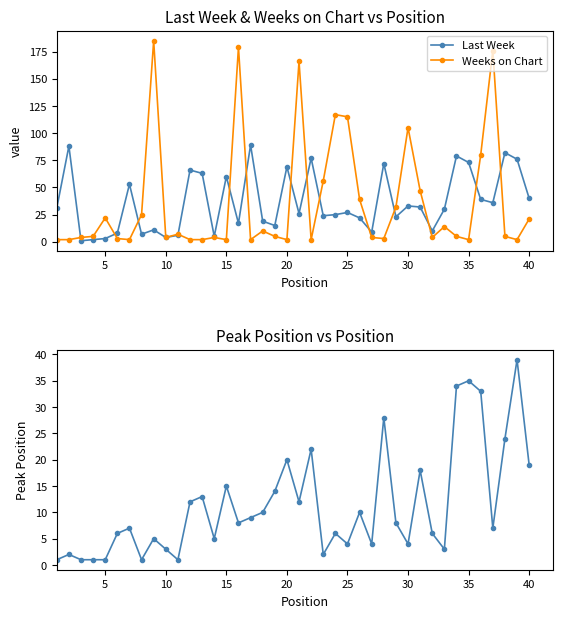

True or false: Last Week has more than 2 points higher than both neighbors.

True